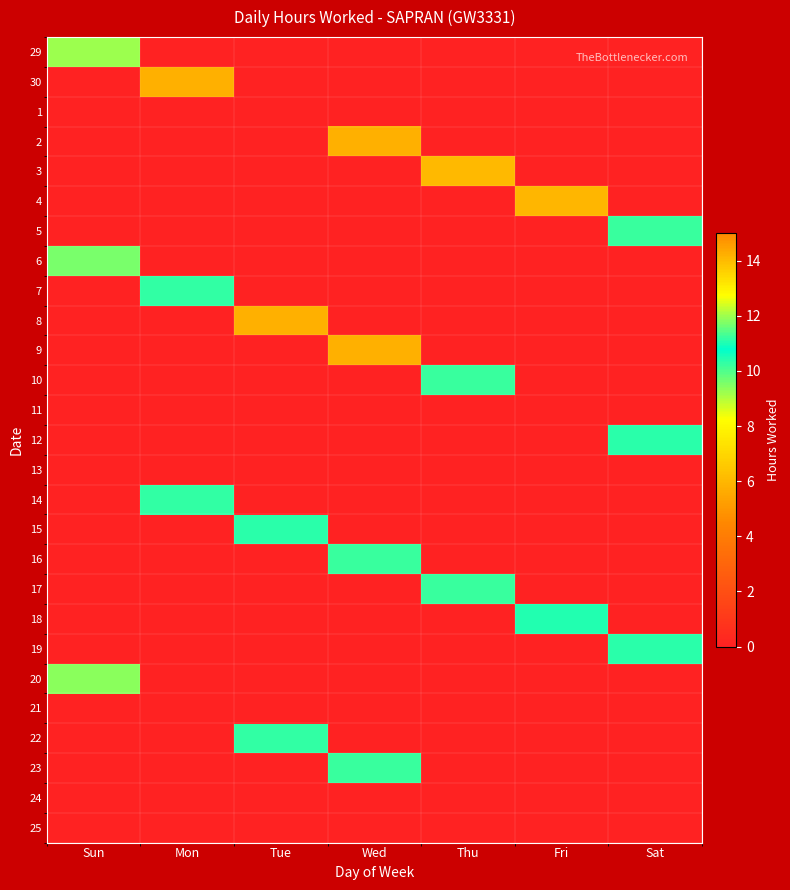

List the series in order of their peak value, lowest first.

1, 11, 13, 21, 24, 25, 29, 20, 6, 18, 15, 12, 19, 7, 22, 14, 5, 17, 10, 23, 16, 3, 4, 30, 2, 8, 9